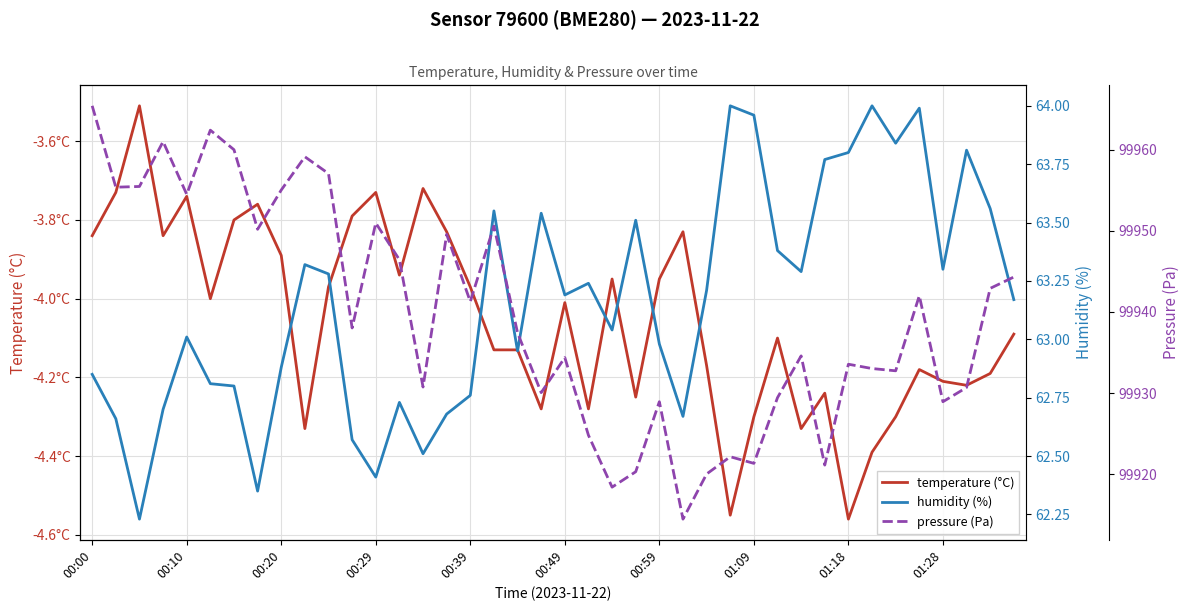

Read the temperature (°C) value at 14.

-3.7